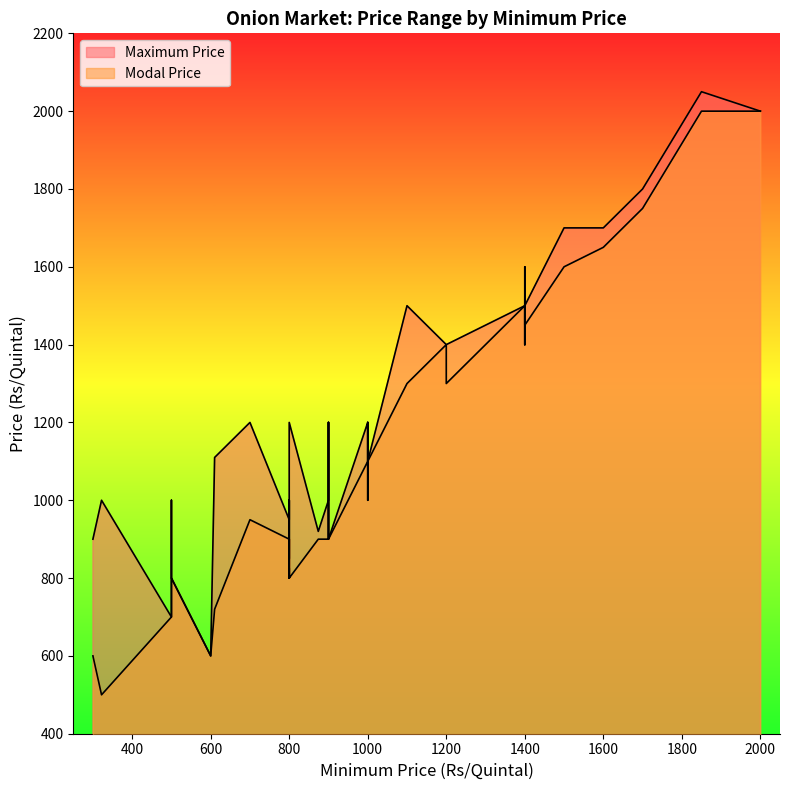

True or false: Maximum Price and Modal Price cross at least once.

False